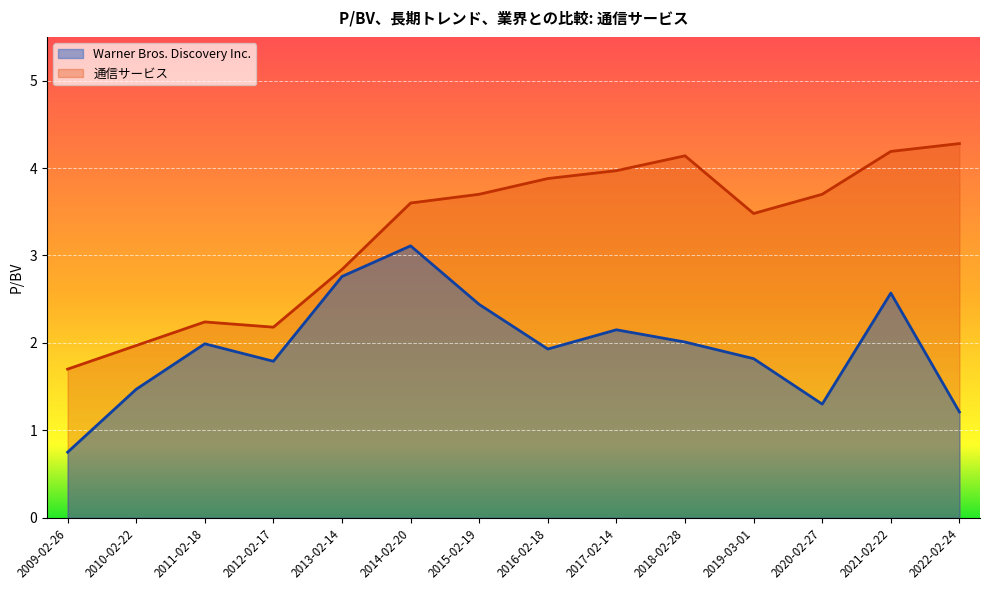

The value of Warner Bros. Discovery Inc. at 2019-03-01 is 2.7. True or false?

False